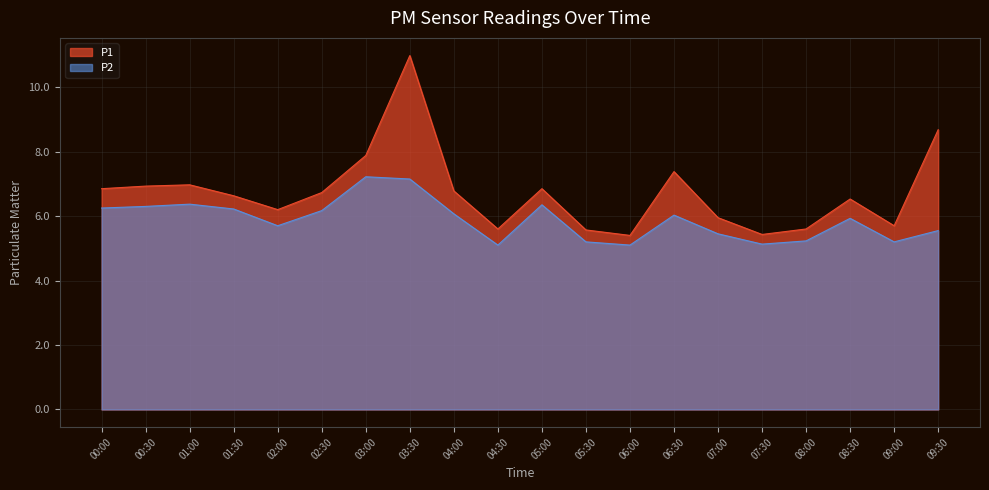

How many interior local valleys does the P1 series have?

5